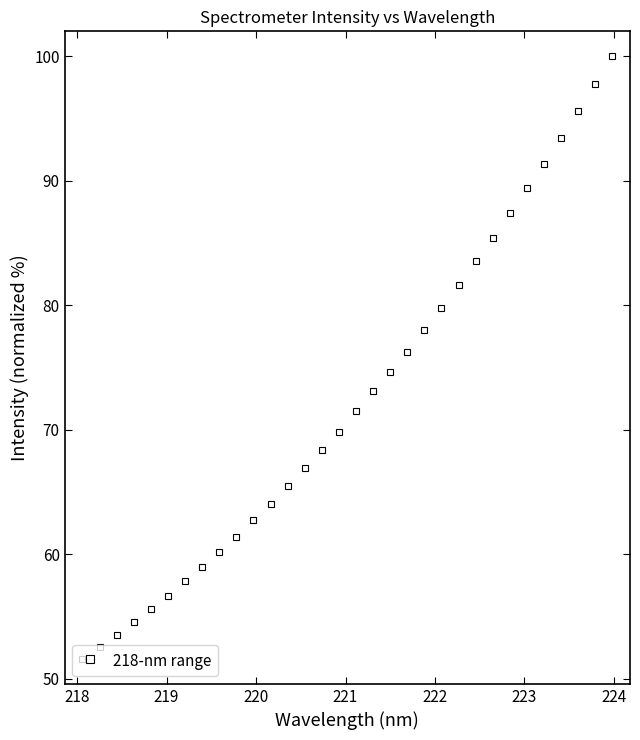

What is the maximum value shown in the chart?

100.0